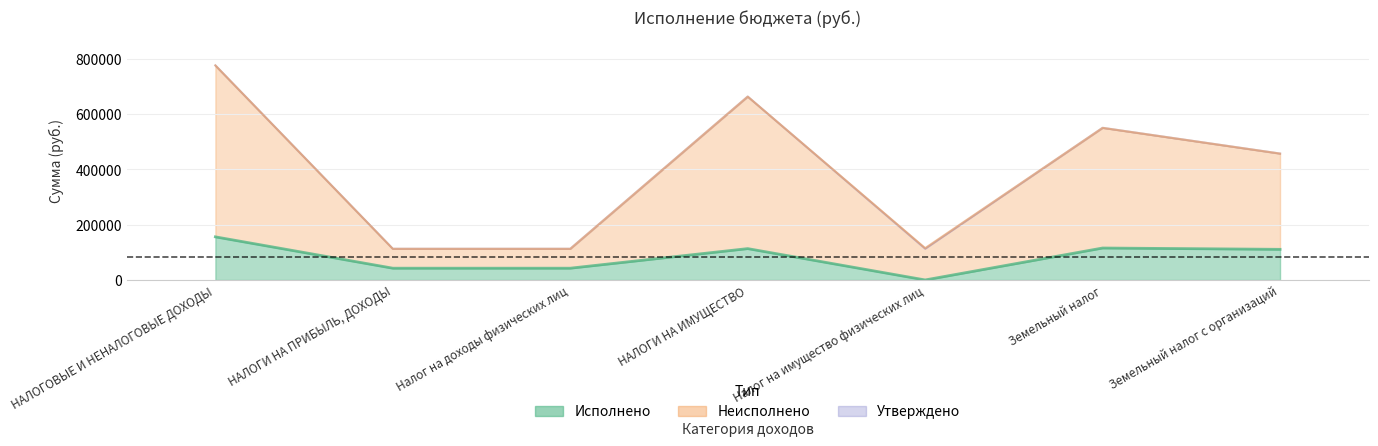

Is it true that Неисполнено equals 775689.9 at НАЛОГОВЫЕ И НЕНАЛОГОВЫЕ ДОХОДЫ?

True